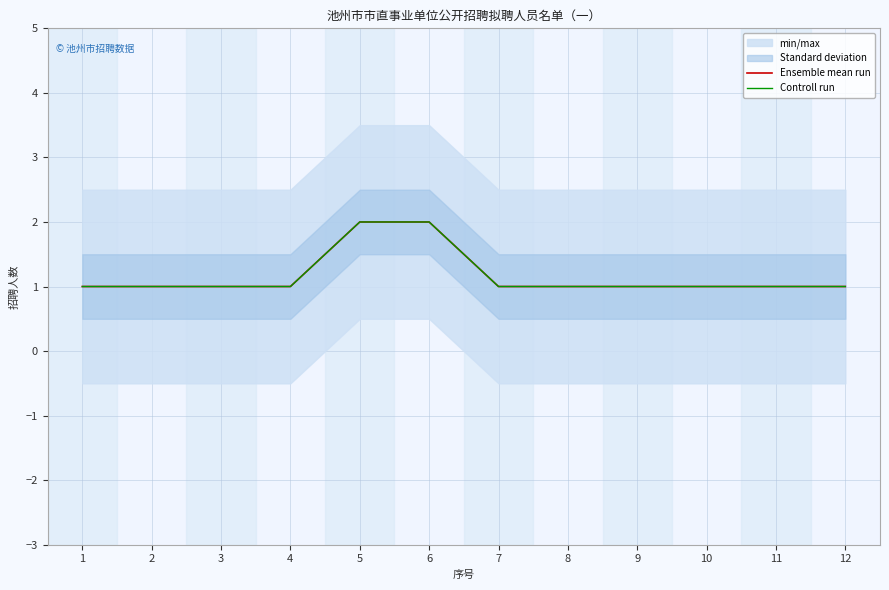

Which has a higher value, 1 or 11?

1